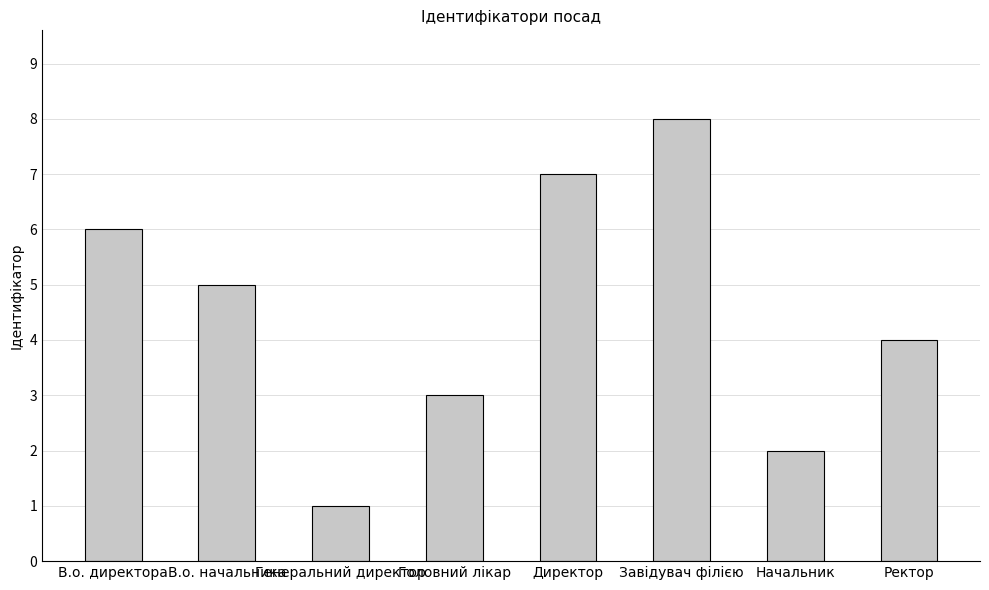

What is the sum of all values?

36